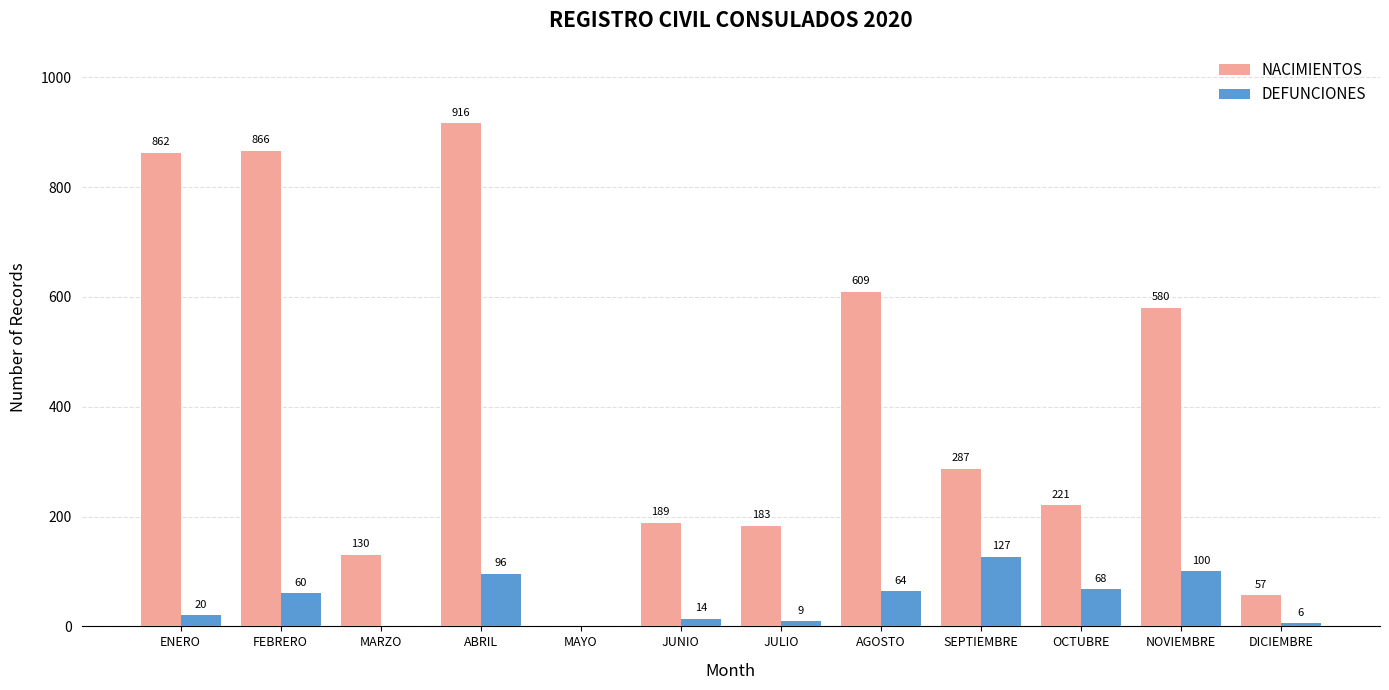

Reading left to right, extract all data points from this chart.

NACIMIENTOS: 862	866	130	916	0	189	183	609	287	221	580	57
DEFUNCIONES: 20	60	0	96	0	14	9	64	127	68	100	6